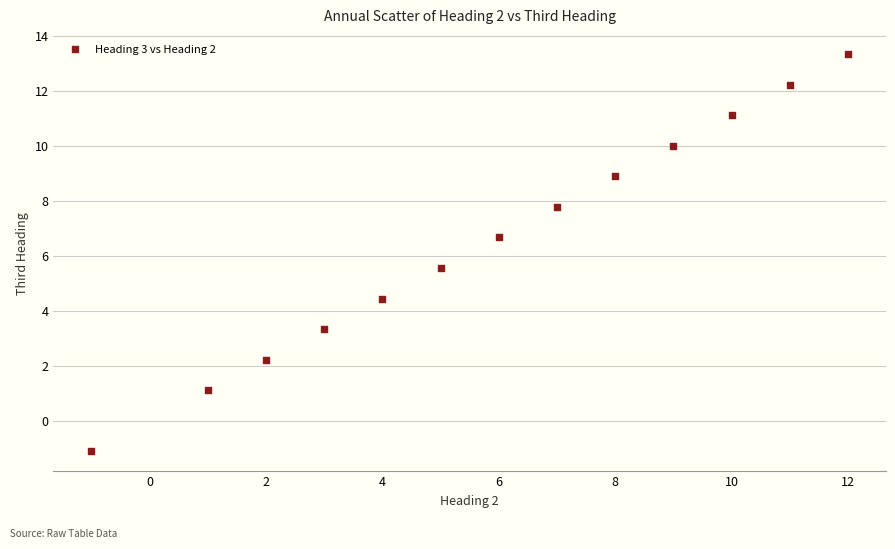

What is the range of X values (max minus min)?

13.0